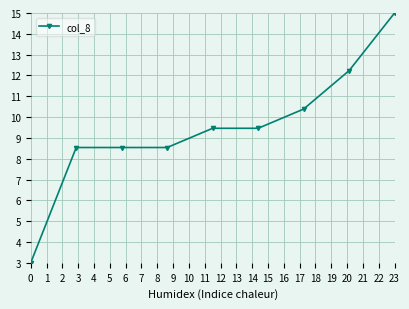

What is the difference between the maximum and minimum values?

12.0